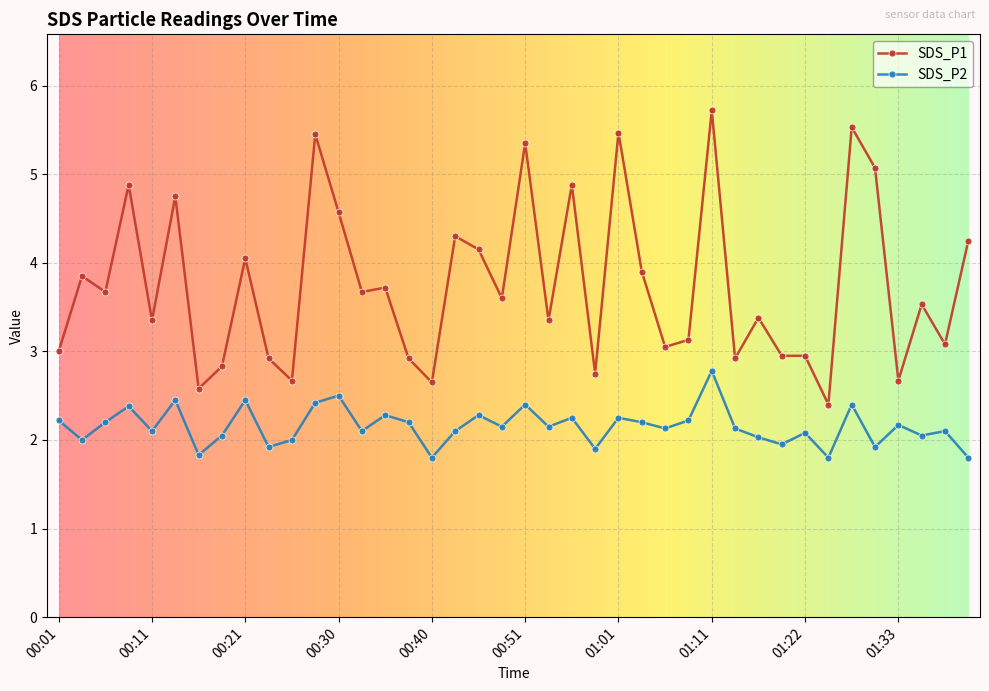

True or false: SDS_P2 has more than 2 points higher than both neighbors.

True